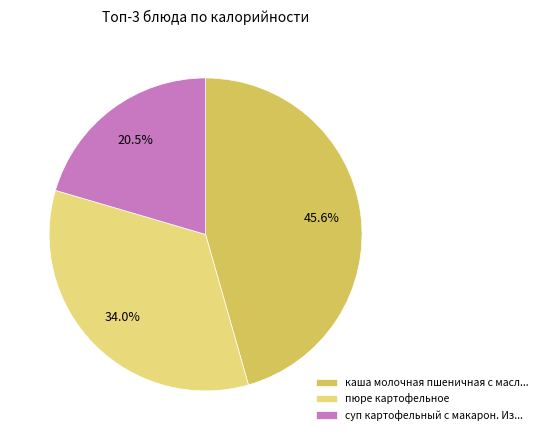

Is the sum of пюре картофельное and суп картофельный с макарон. Из... greater than half?

Yes